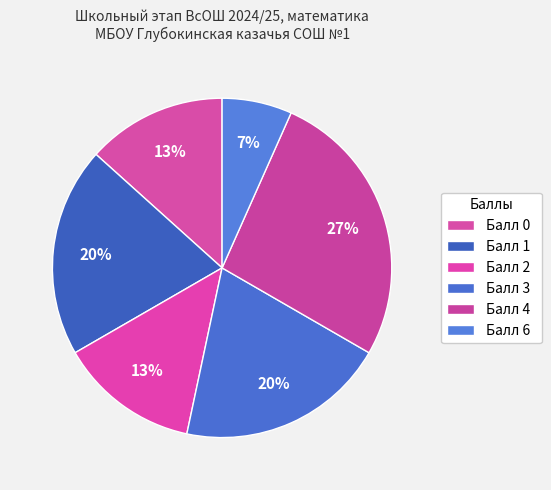

Which slice is the largest?

Балл 4